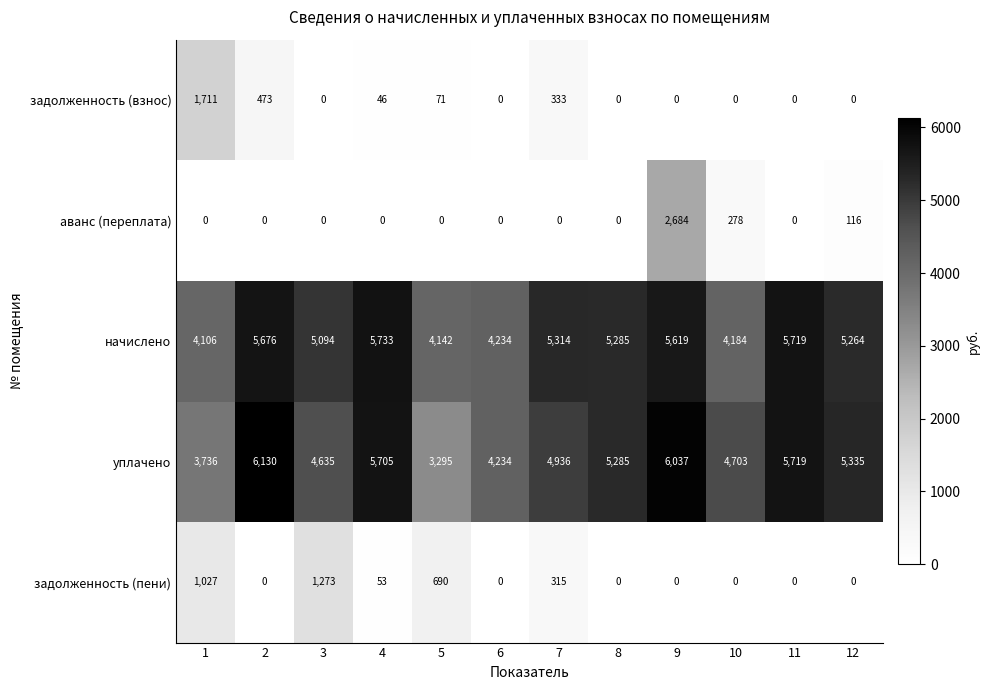

At which category is the sum across all series the highest?

9